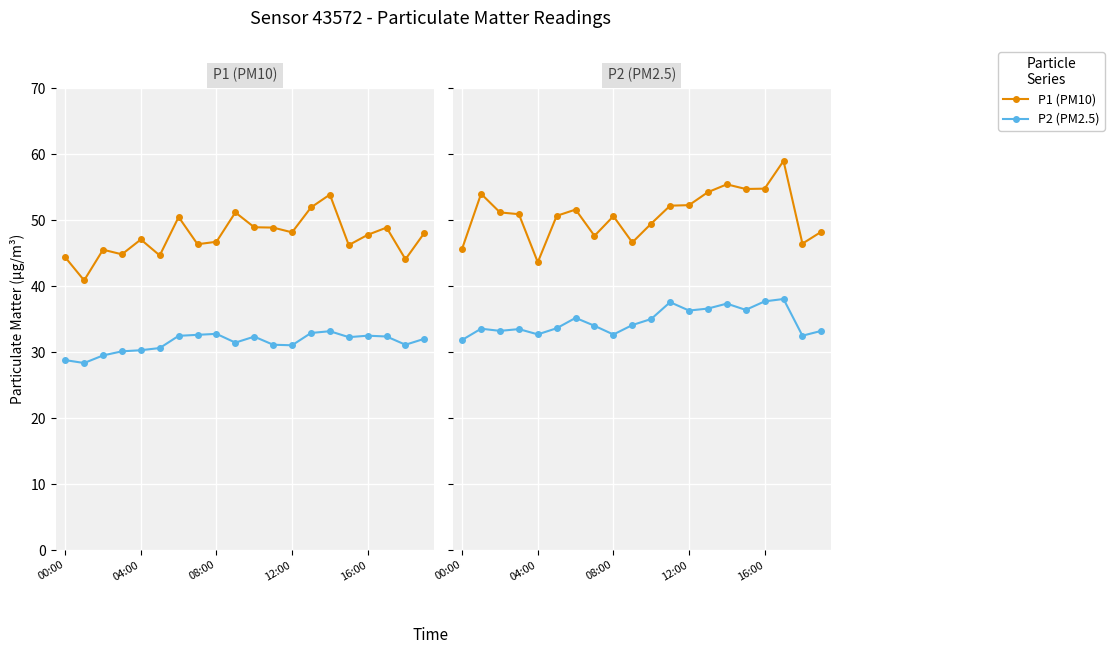

What is the difference between the maximum and minimum values in the P2 (PM2.5) series?

6.2